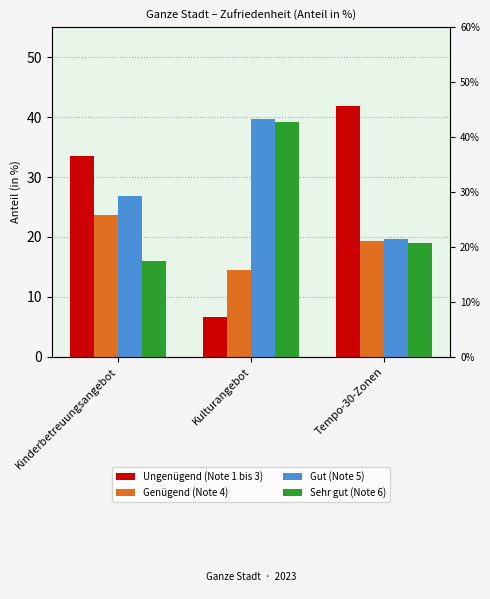

Which series has the largest total across all categories?

Gut (Note 5)